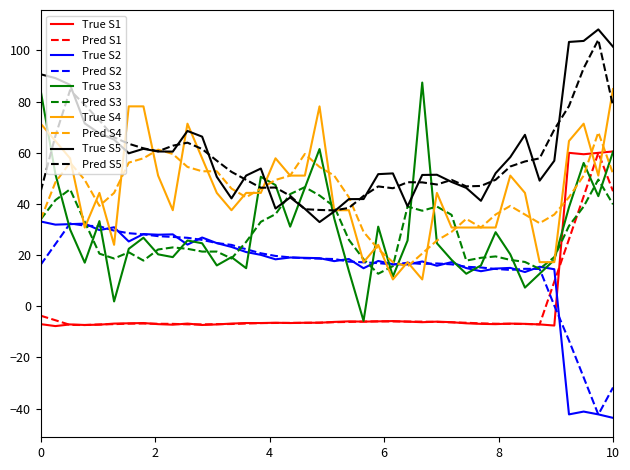

What is the highest value of the Pred S2 series?

32.4